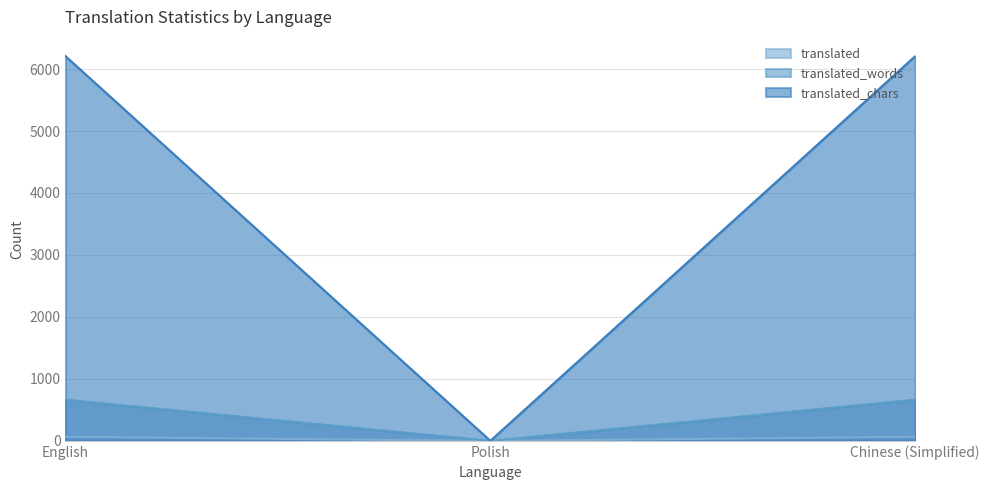

Reading left to right, what are all the values shown in this chart?

translated: English=65	Polish=0	Chinese (Simplified)=65
translated_words: English=664	Polish=0	Chinese (Simplified)=664
translated_chars: English=6209	Polish=0	Chinese (Simplified)=6209